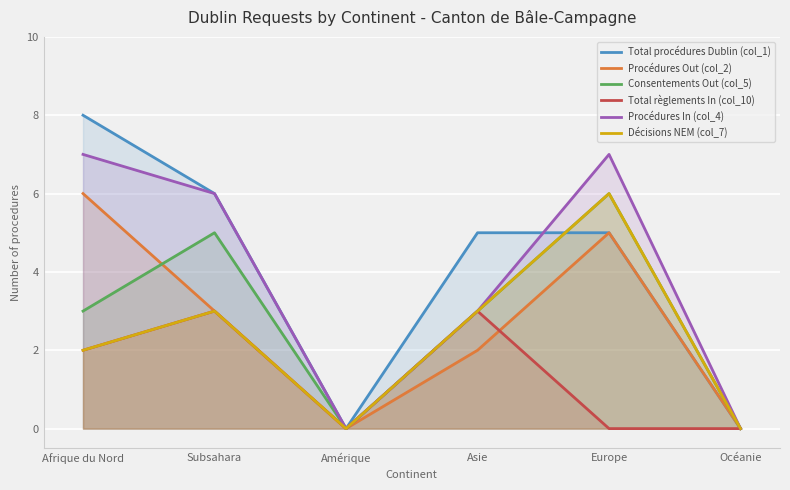

Is it true that Total règlements In (col_10) equals 0 at Amérique?

True